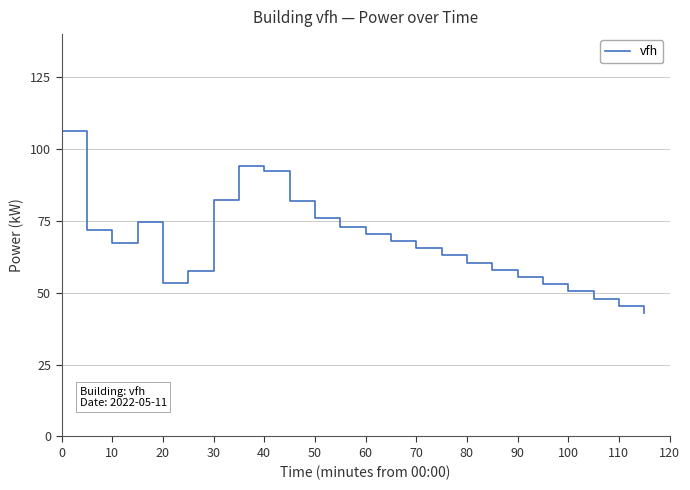

What is the greatest value displayed?

106.2